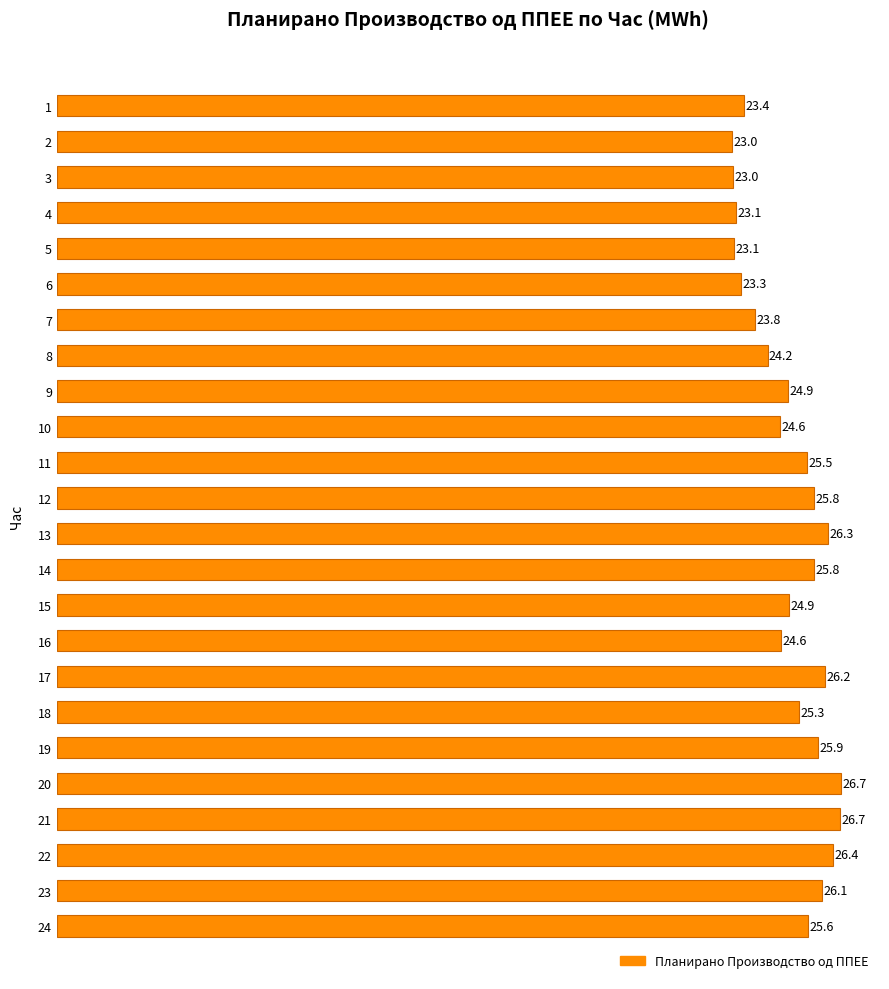

Reading top to bottom, list all the values displayed in this chart.

23.4	23.0	23.0	23.1	23.1	23.3	23.8	24.2	24.9	24.6	25.5	25.8	26.3	25.8	24.9	24.6	26.2	25.3	25.9	26.7	26.7	26.4	26.1	25.6